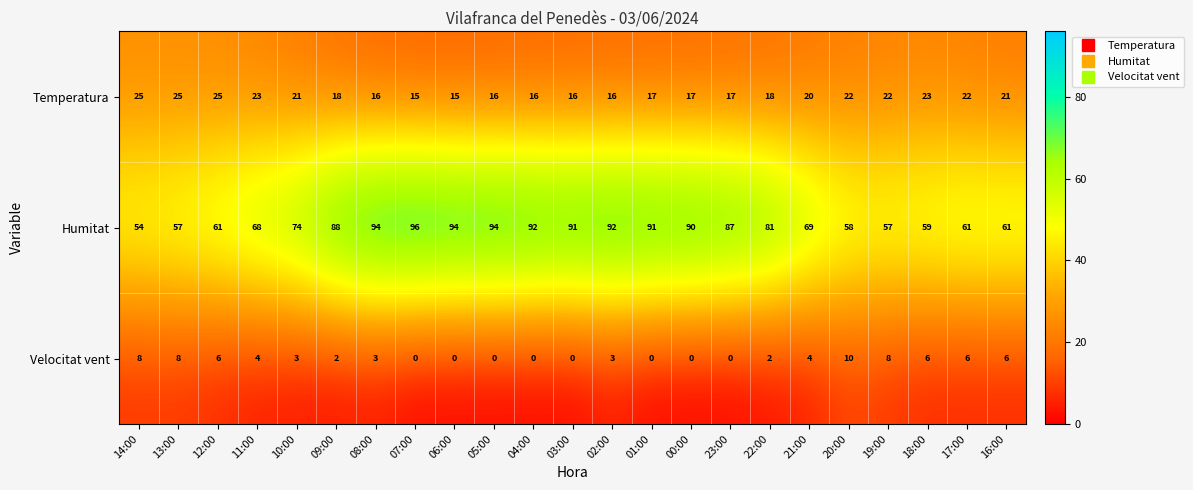

What is the average value of the Humitat series?

77